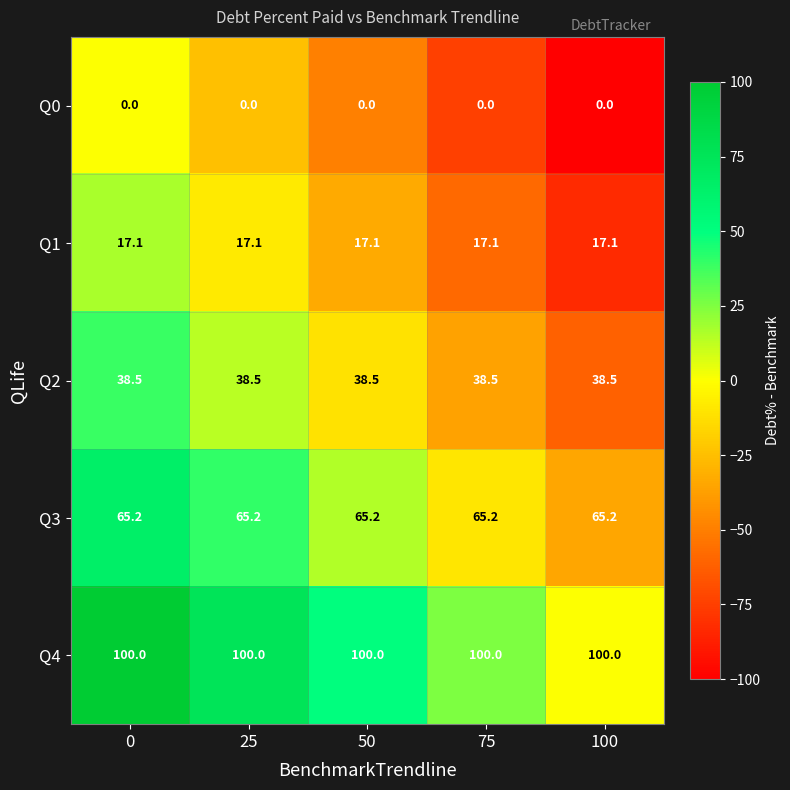

The value of Q4 at 100 is 100.0. True or false?

True